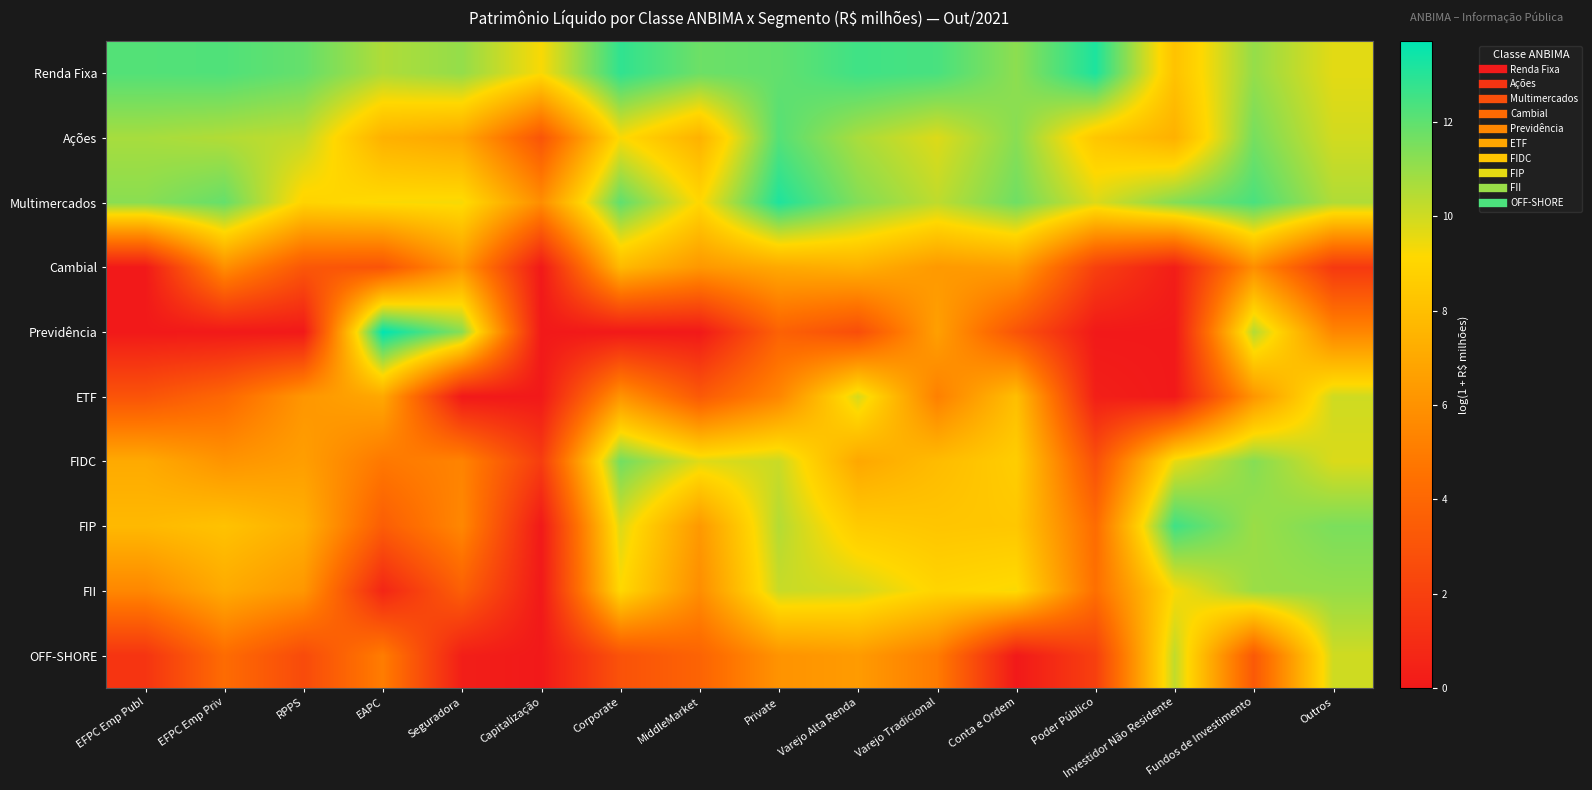

At which category is the sum across all series the highest?

Fundos de Investimento